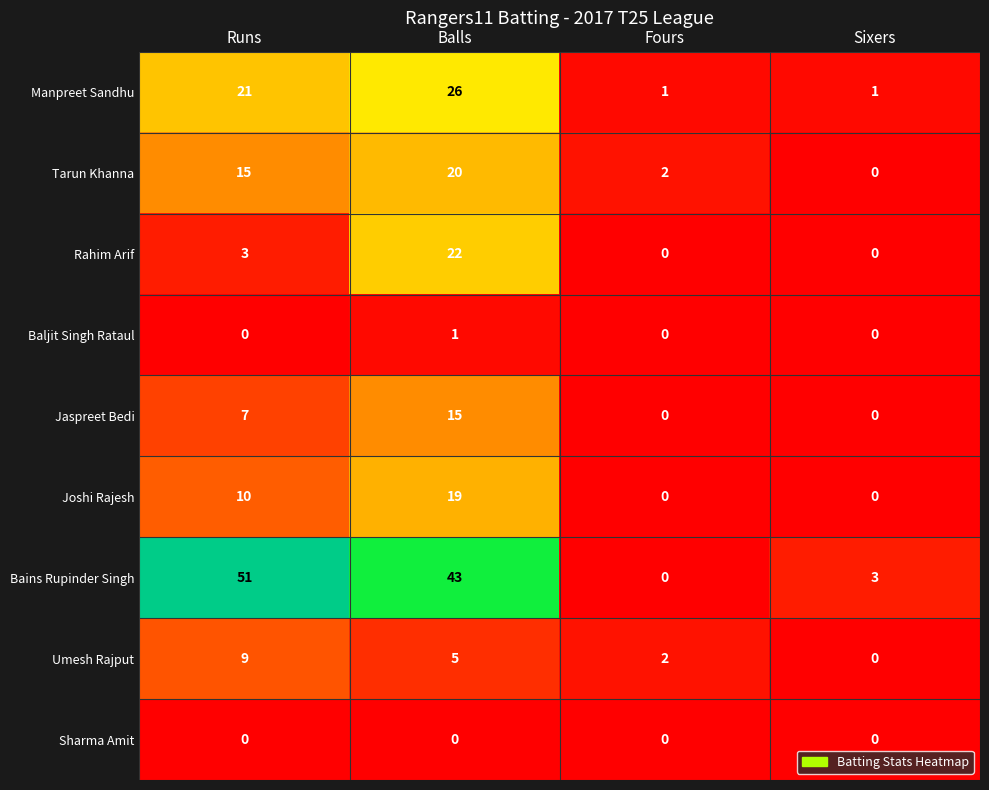

Is it true that Jaspreet Bedi equals 15 at Balls?

True